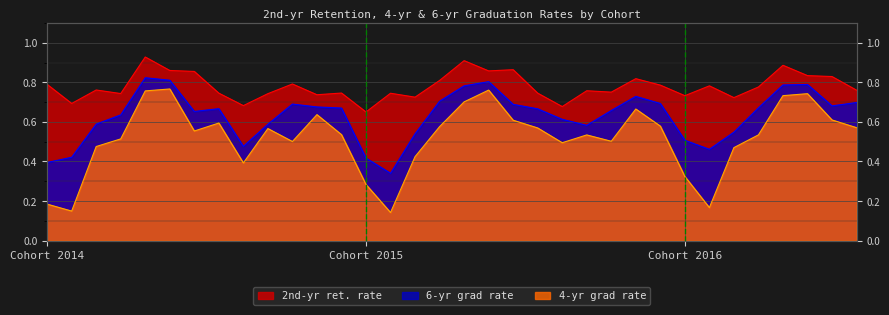

In 4-yr grad rate, how many points are lower than both neighbors (excluding endpoints)?

8